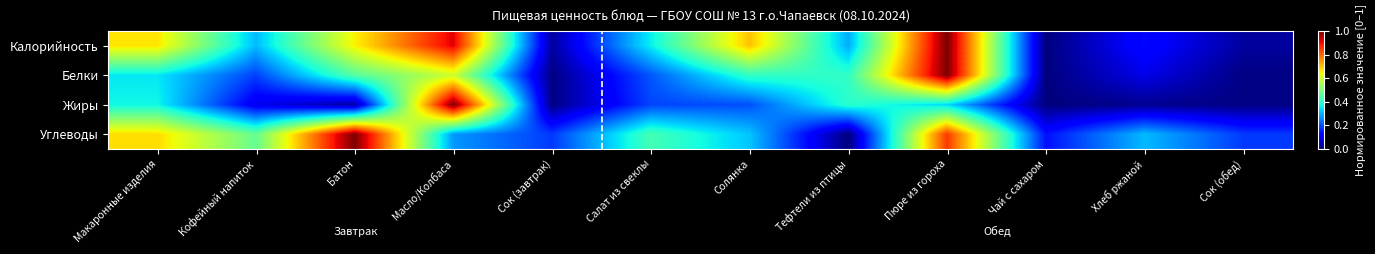

How many data points does each series have?

12